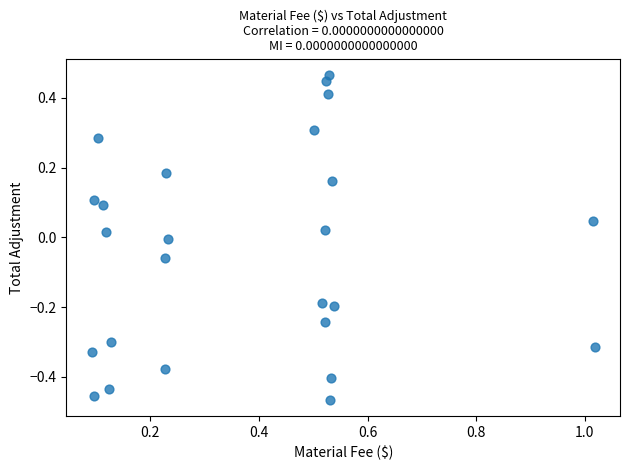

What is the range of X values (max minus min)?

0.9